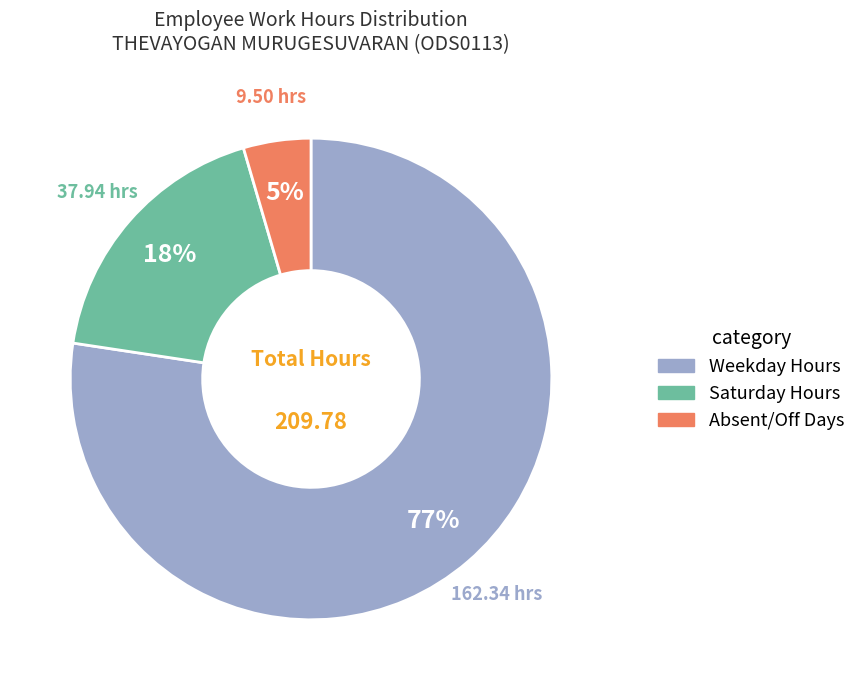

Does any single category account for the majority?

Yes